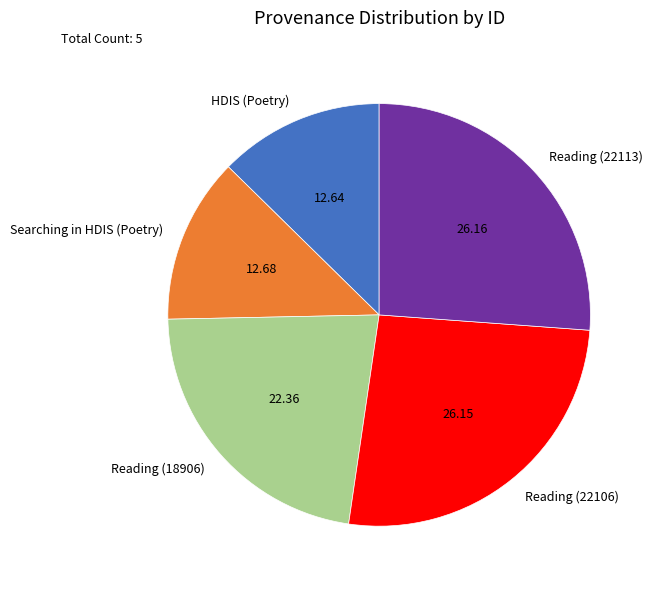

Combined, do Reading (22106) and Searching in HDIS (Poetry) account for over 50%?

No